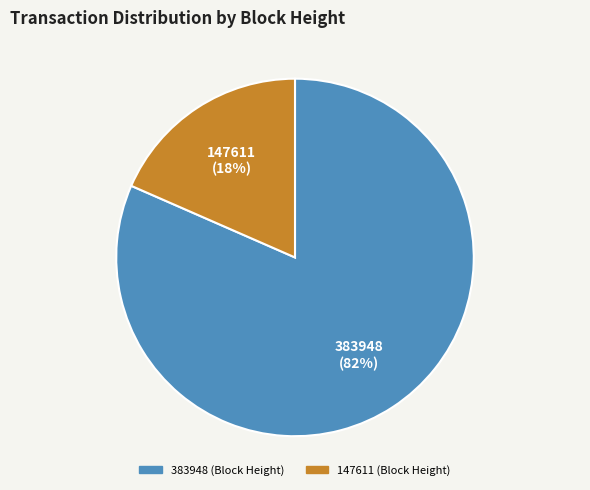

Is it true that 147611 is 8% of the pie?

False